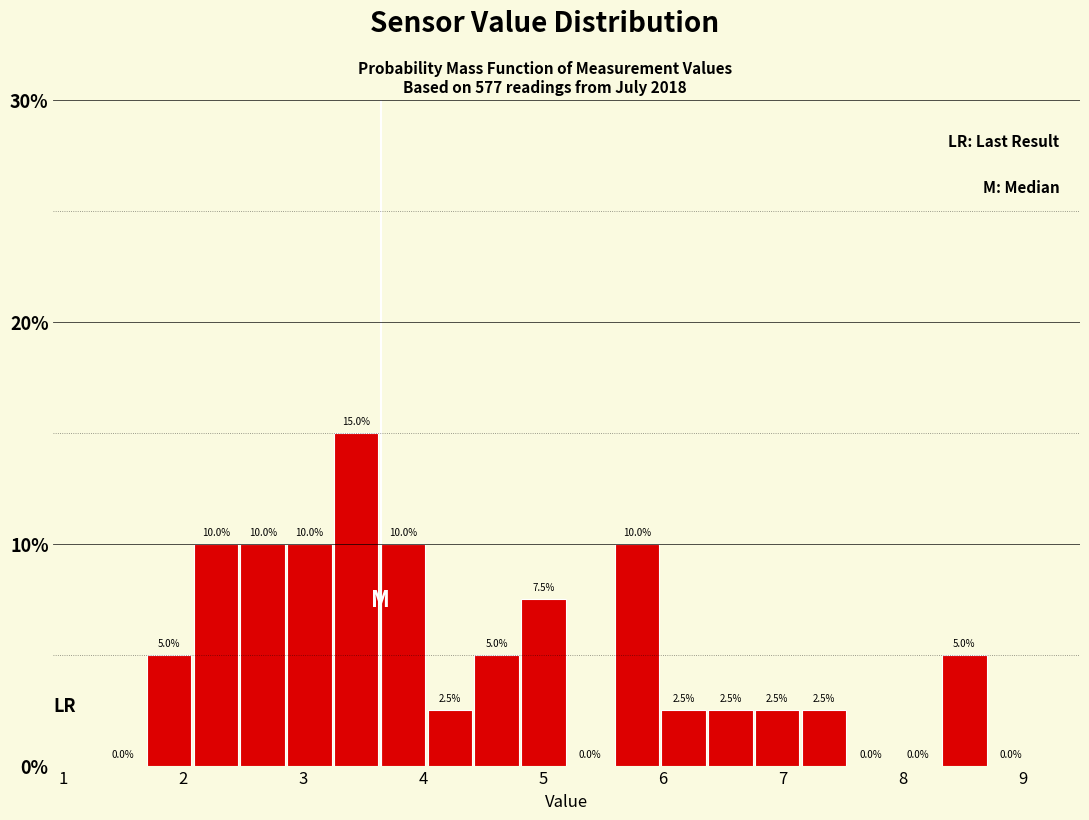

Around what value on the x-axis is the tallest bar? Give the approximate position of its centre, as read against the axis.

3.4